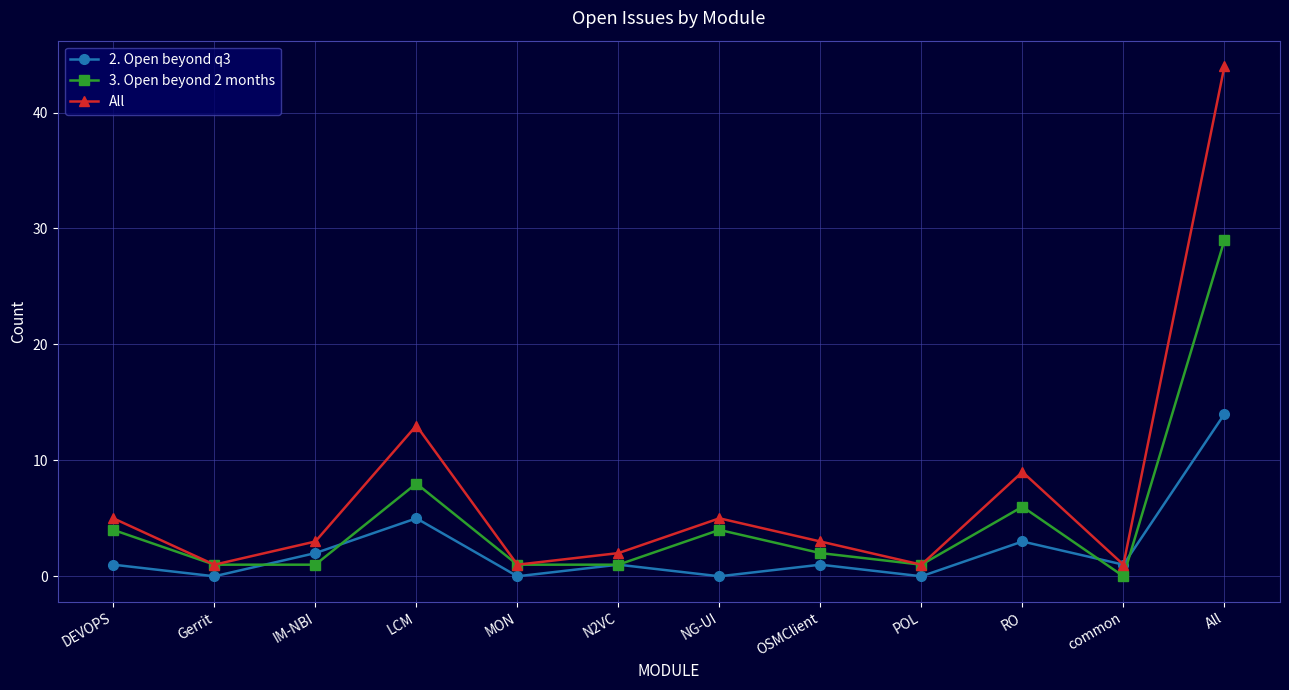

Rank the series by their maximum value, from lowest to highest.

2. Open beyond q3, 3. Open beyond 2 months, All